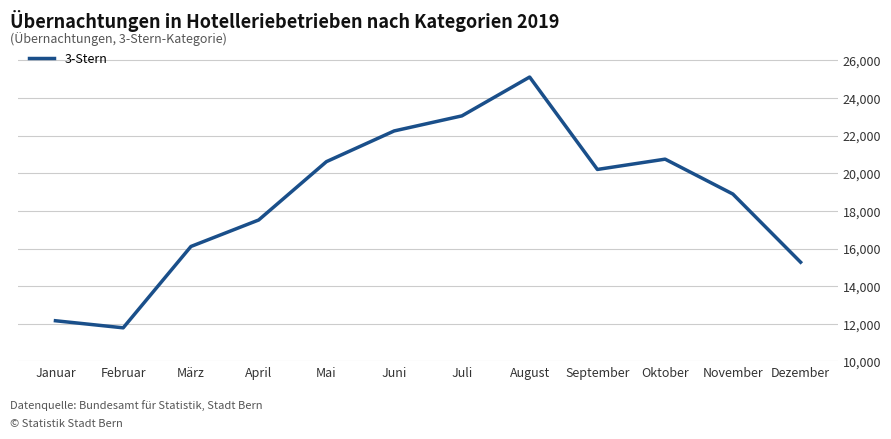

Is it true that the value at Oktober is 5930?

False